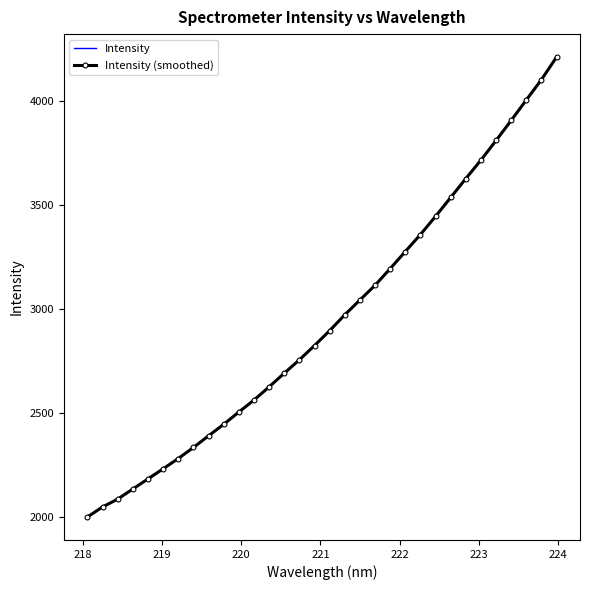

Which series has the largest total across all categories?

Intensity